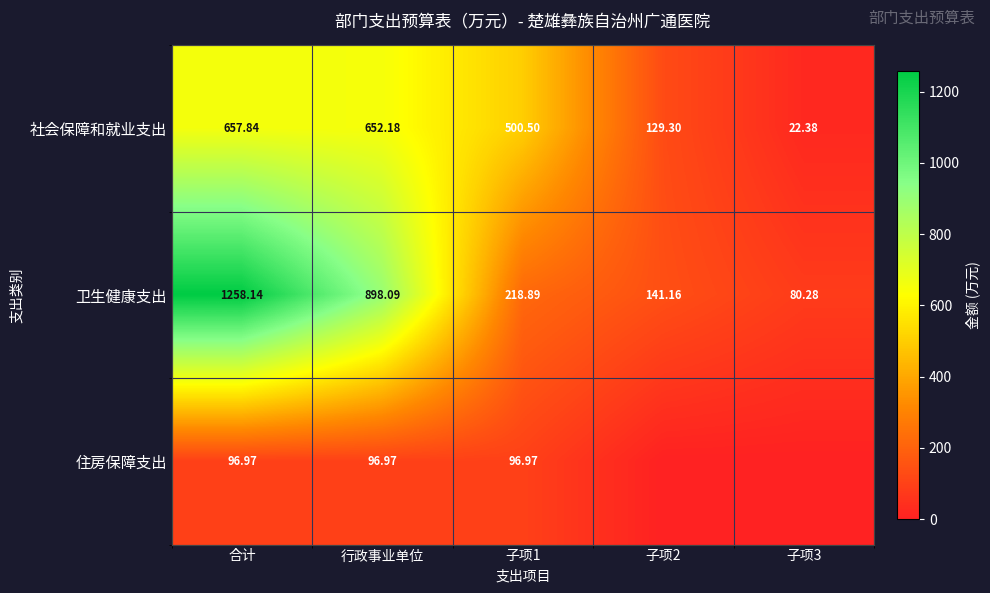

Between 行政事业单位 and 子项1, which series saw the biggest shift?

卫生健康支出